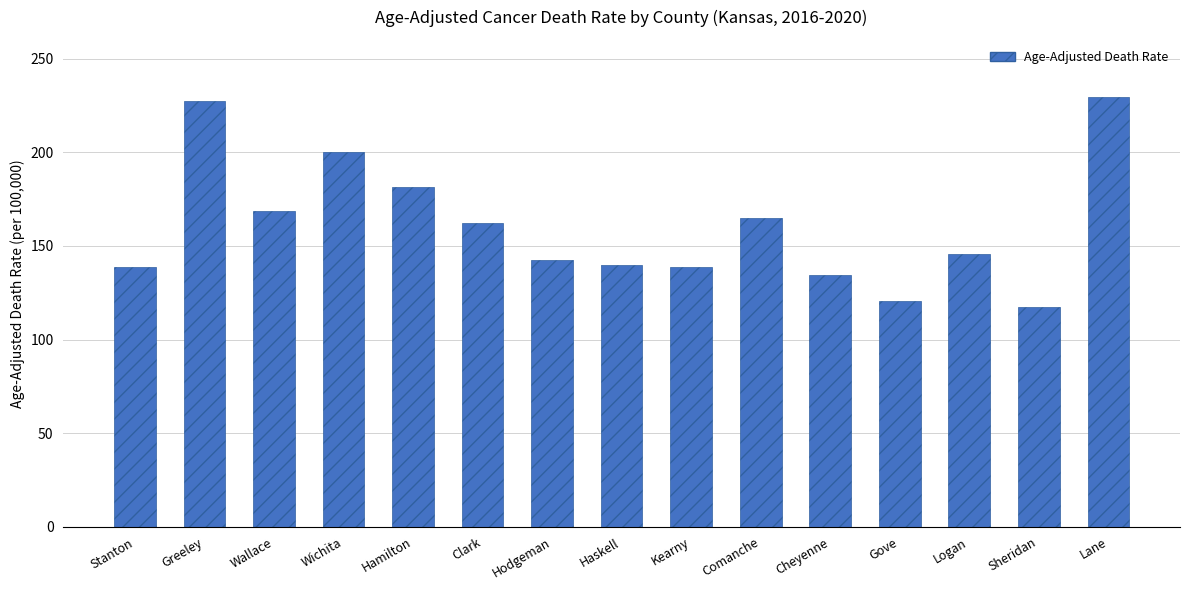

What is the difference between the values at Lane and Kearny?

90.4